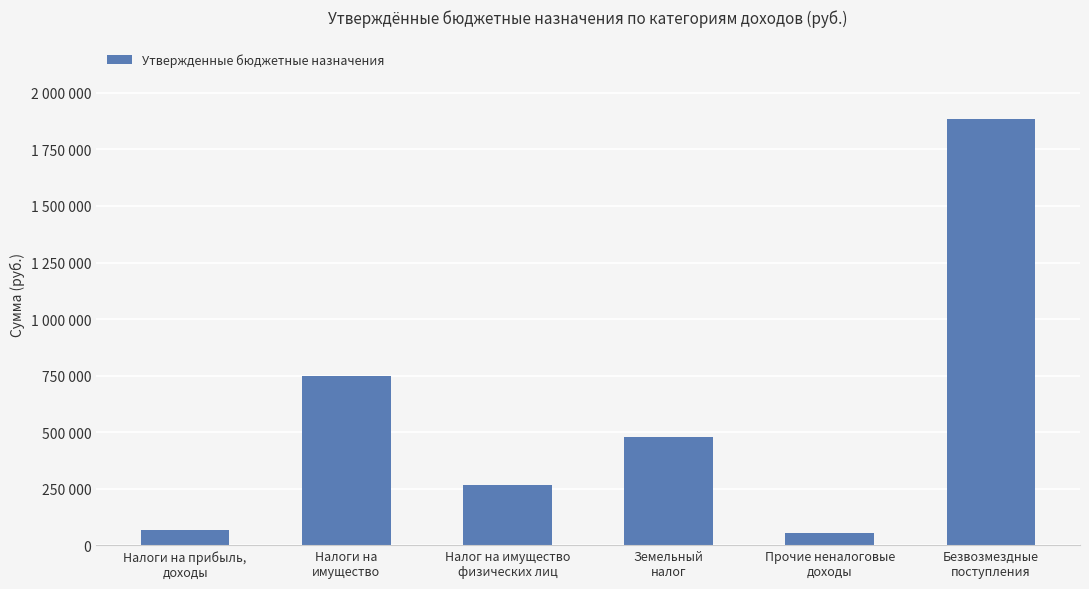

Where is the data nearest to the value 970649?

Налоги на
имущество